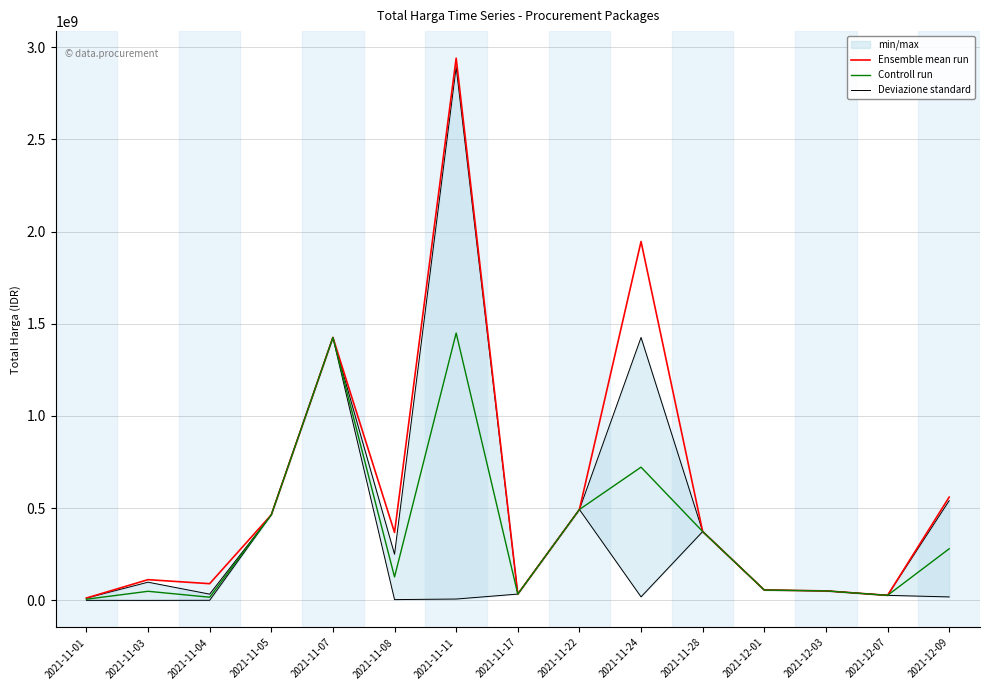

What is the value of the Controll run point at the 4th from the left?

464002100.0